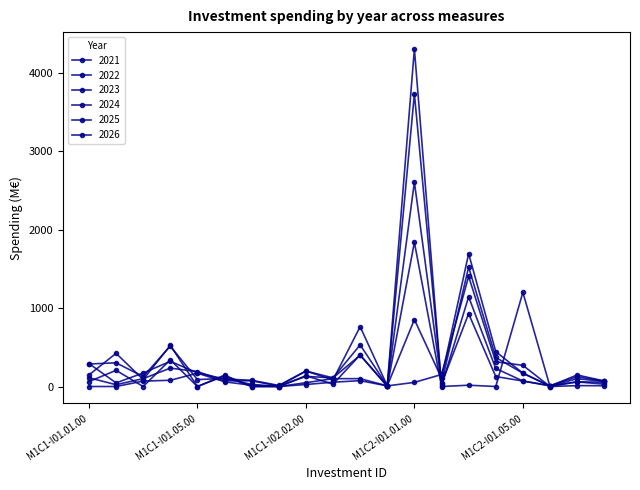

How many values in the 2024 series are below 129?

10